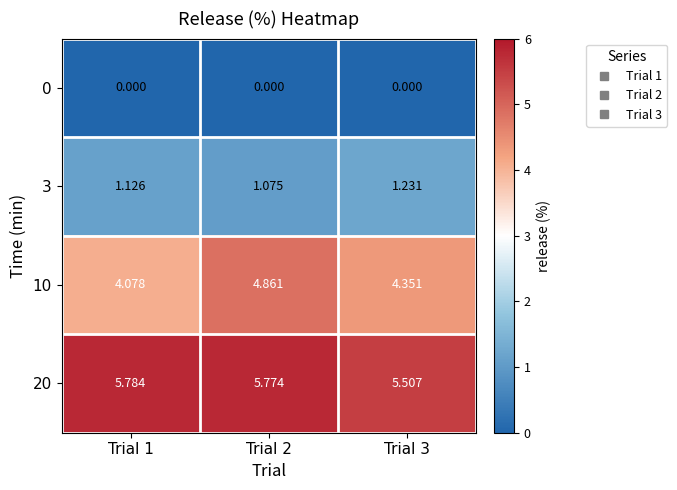

Is the value of 0 at Trial 3 greater than the value of 10 at Trial 2?

No